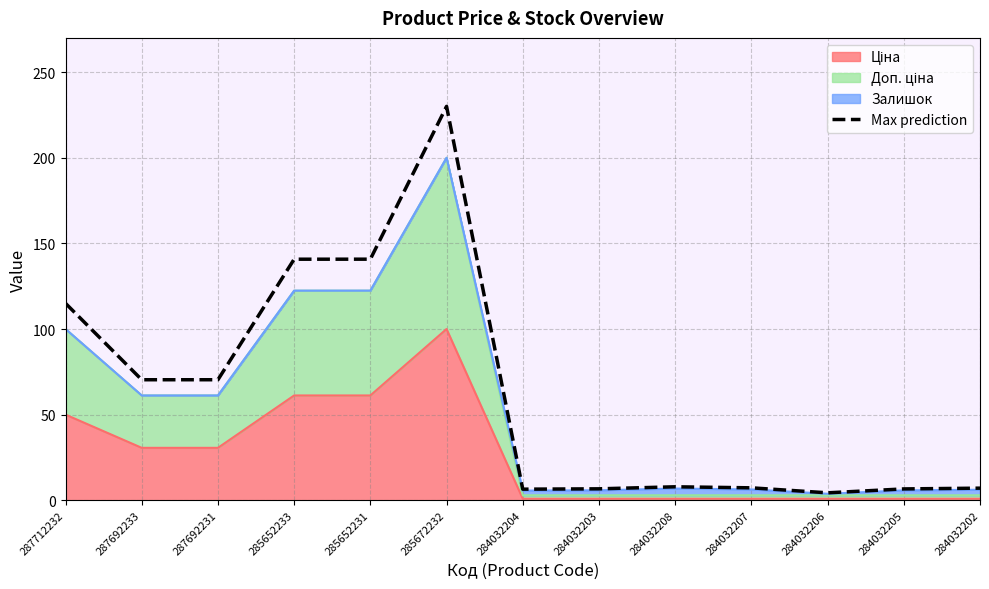

Where is the first local minimum?

284032204